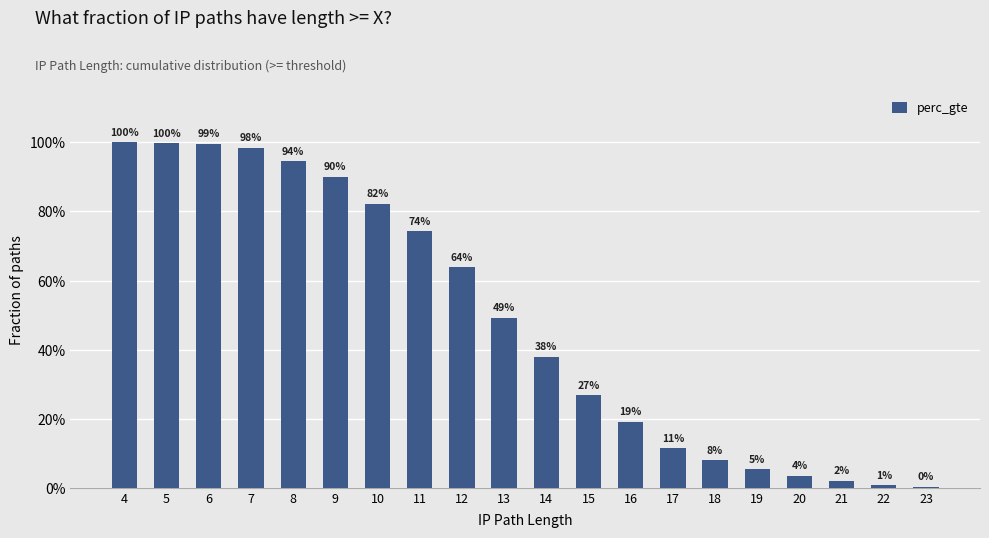

Reading left to right, extract all data points from this chart.

1.0	1.0	1.0	1.0	0.9	0.9	0.8	0.7	0.6	0.5	0.4	0.3	0.2	0.1	0.1	0.1	0.0	0.0	0.0	0.0